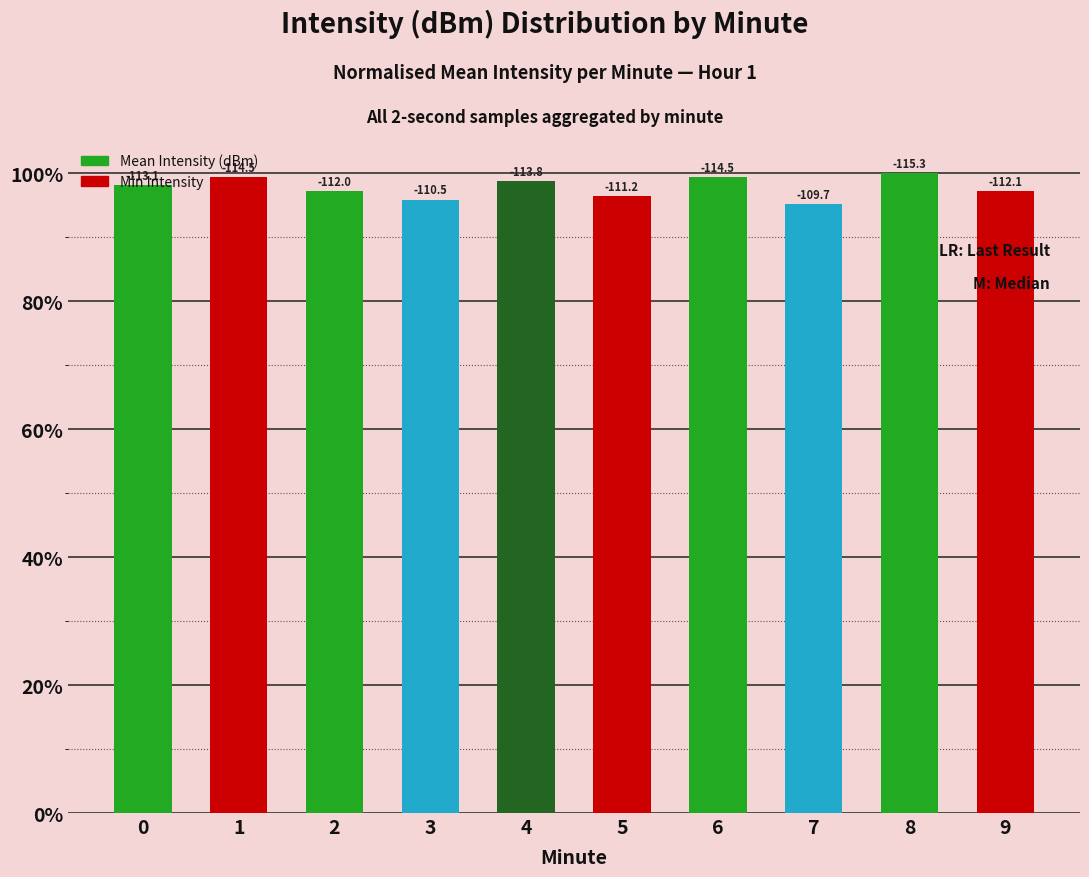

The value at 2 is 162.5. True or false?

False